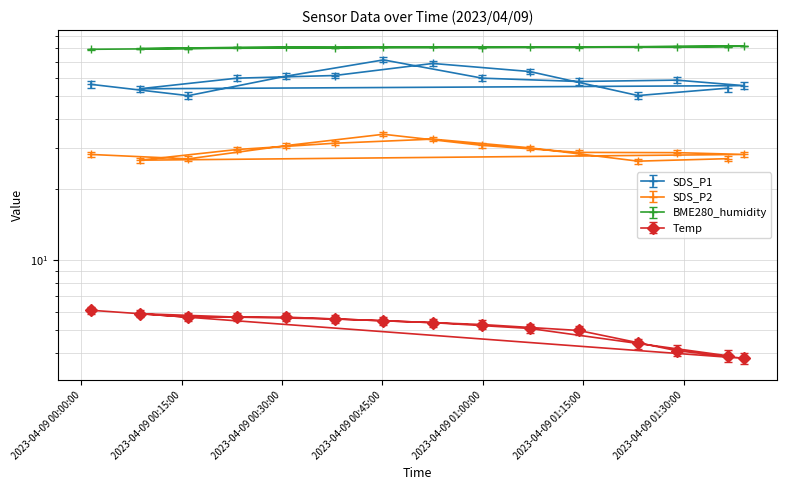

List the labels in order of SDS_P1 value, largest first.

2023/04/09 00:45:09, 2023/04/09 00:52:31, 2023/04/09 01:07:00, 2023/04/09 00:37:51, 2023/04/09 00:30:33, 2023/04/09 00:59:55, 2023/04/09 00:23:16, 2023/04/09 01:28:58, 2023/04/09 01:14:20, 2023/04/09 00:01:23, 2023/04/09 01:39:03, 2023/04/09 01:36:35, 2023/04/09 00:08:41, 2023/04/09 01:23:12, 2023/04/09 00:15:58